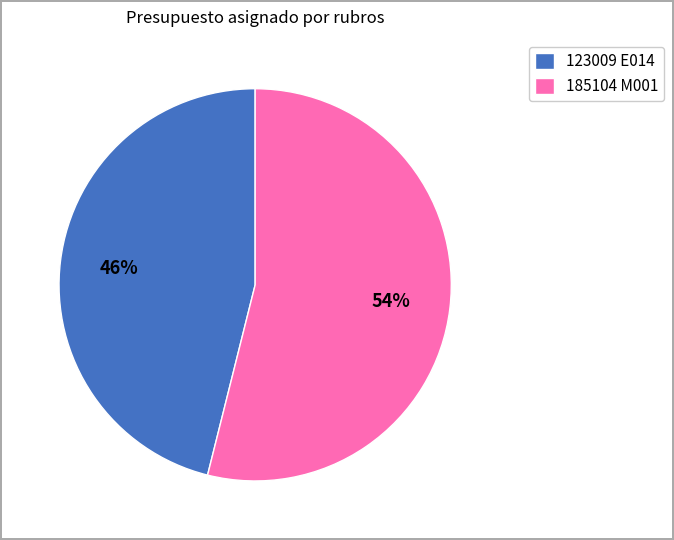

Does 185104 M001 represent more than half of the total?

Yes